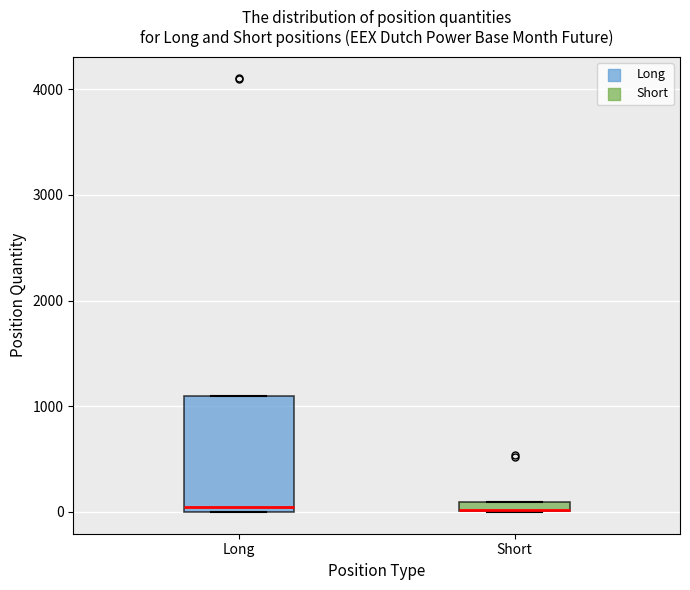

Comparing the boxes themselves (not the whiskers), which one is the tallest?

Long